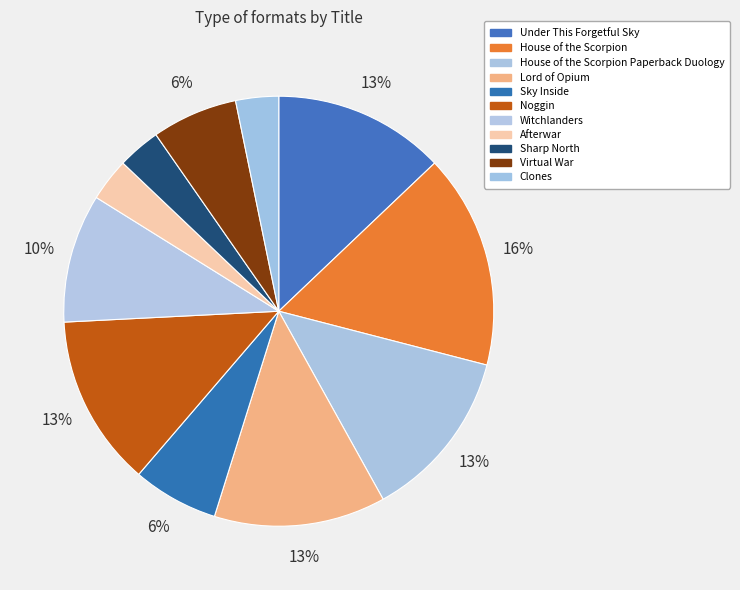

What is the smallest slice in the pie chart?

Afterwar